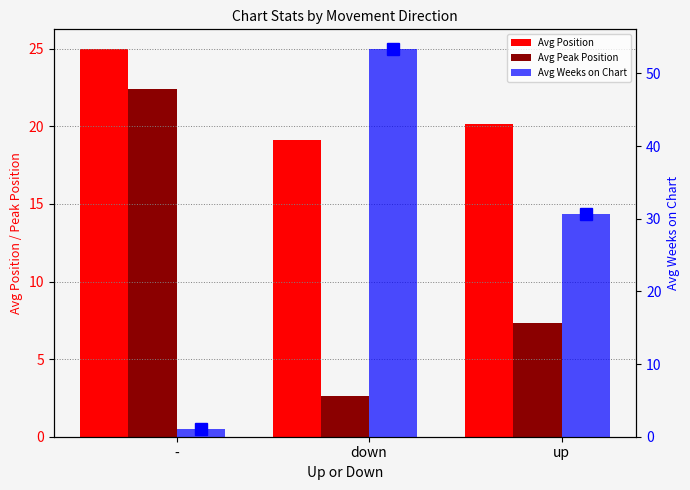

Reading left to right, transcribe all the data shown in this chart.

Avg Position: -=25.0	down=19.1	up=20.2
Avg Peak Position: -=22.4	down=2.6	up=7.3
Avg Weeks on Chart: -=1.0	down=53.4	up=30.7